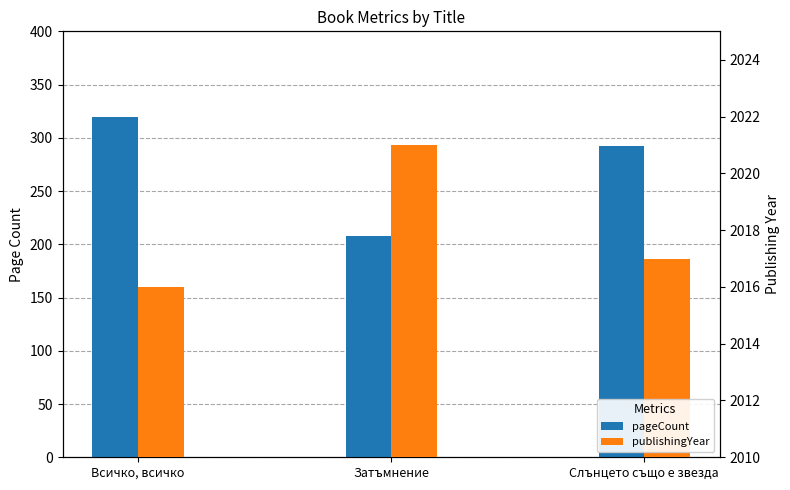

The value of pageCount at Всичко, всичко is 153. True or false?

False